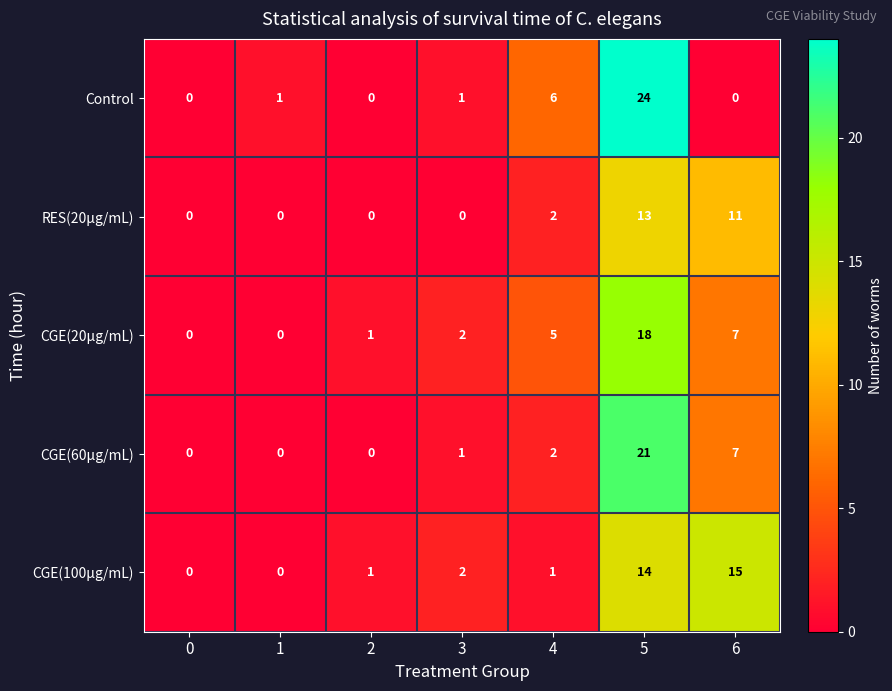

At how many categories does at least one series exceed 5?

3